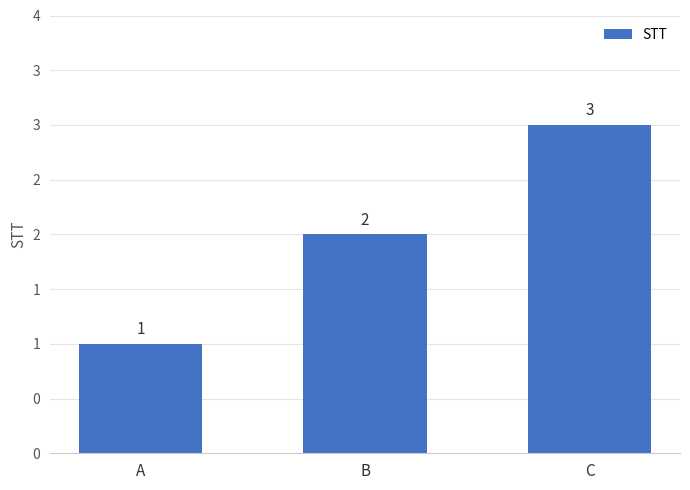

What is the maximum value shown in the chart?

3